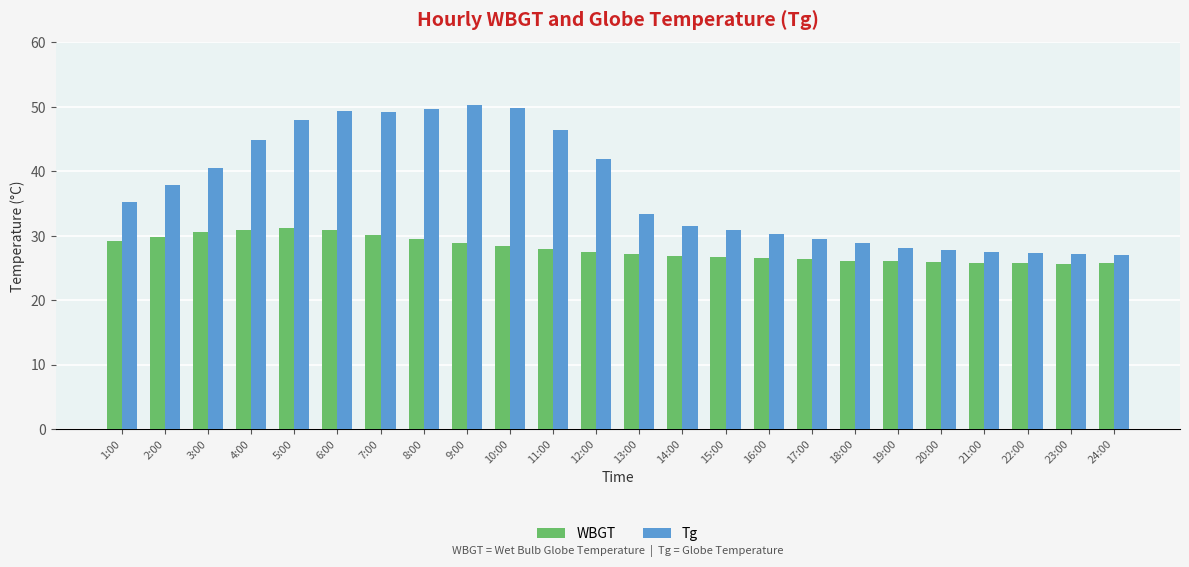

What is the total value across all series at 11:00?

74.3